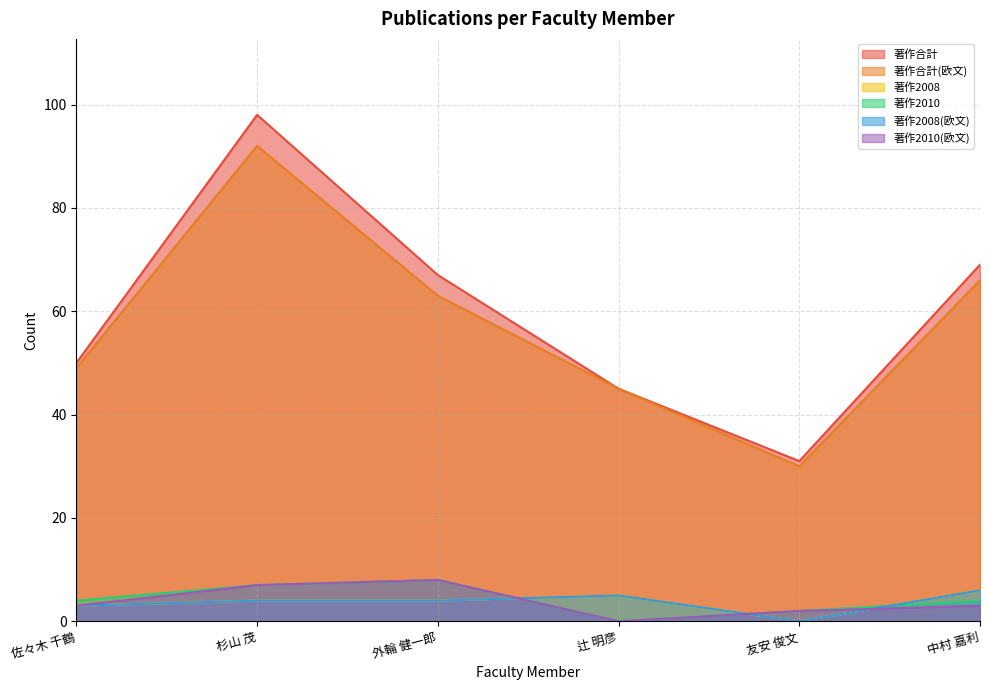

Reading left to right, transcribe all the data shown in this chart.

著作合計: 50	98	67	45	31	69
著作合計(欧文): 49	92	63	45	30	66
著作2008: 3	4	4	5	0	6
著作2010: 4	7	8	0	2	4
著作2008(欧文): 3	4	4	5	0	6
著作2010(欧文): 3	7	8	0	2	3